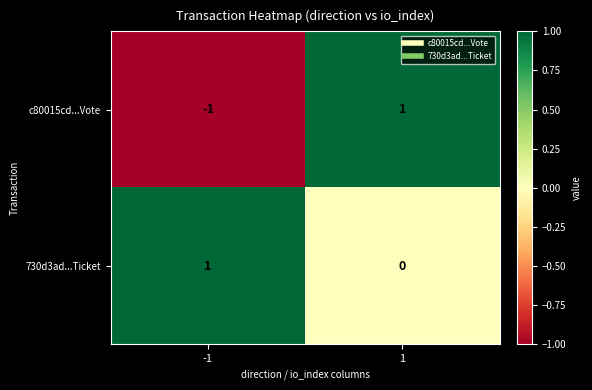

Between -1 and 1, which series saw the biggest shift?

c80015cd...Vote